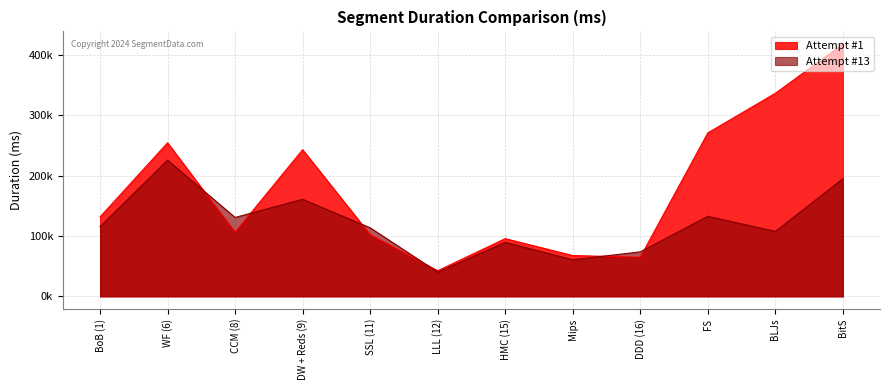

Between LLL (12) and BitS, which is larger?

BitS